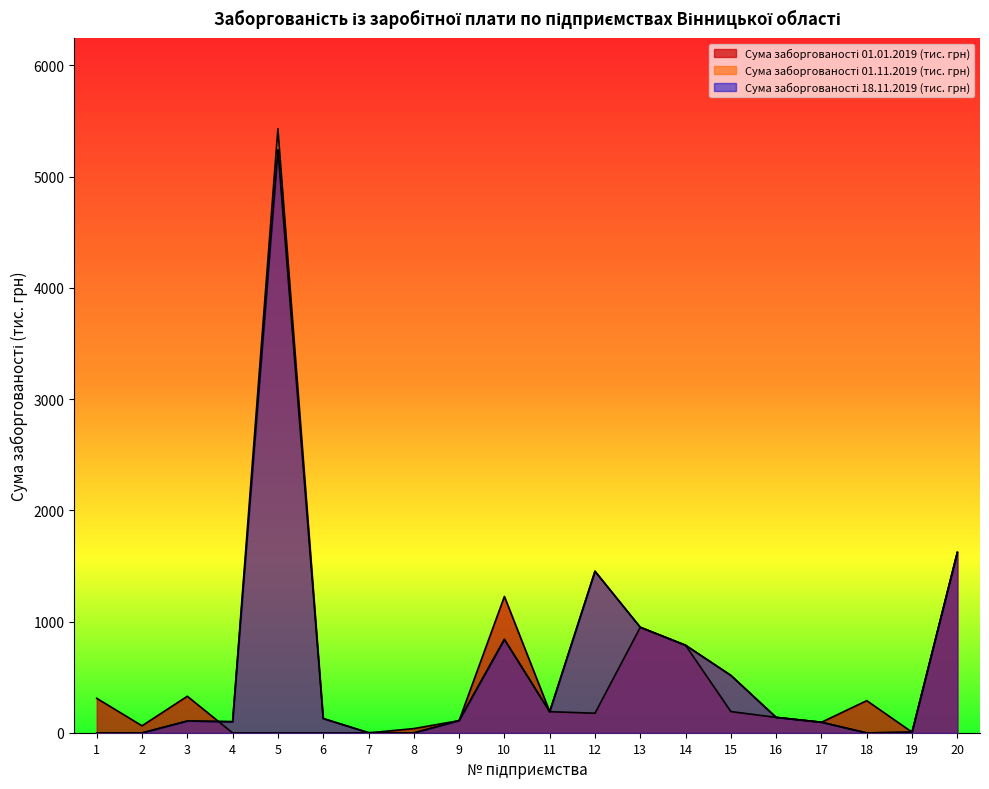

What is the total value across all series at 6?

259.2